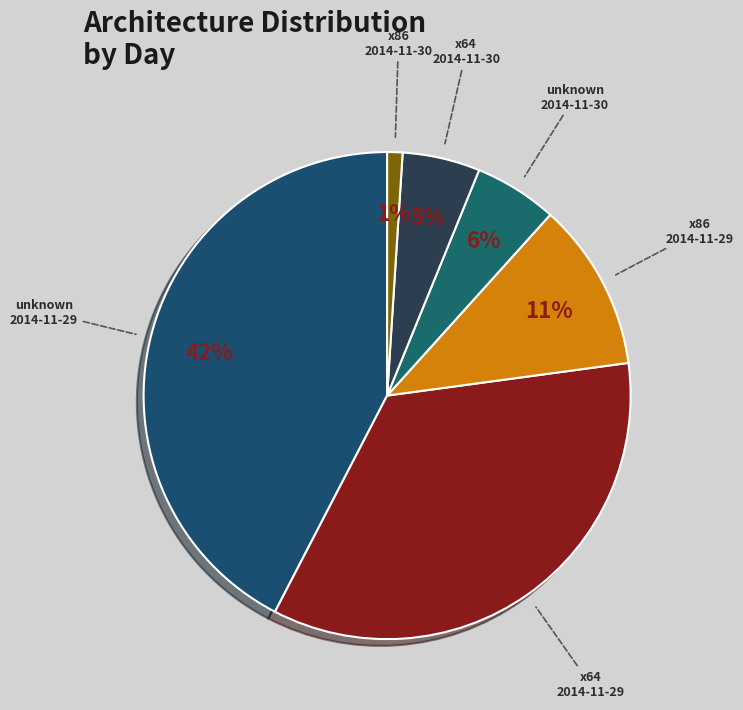

Is the sum of x64 2014-11-30 and unknown 2014-11-29 greater than half?

No